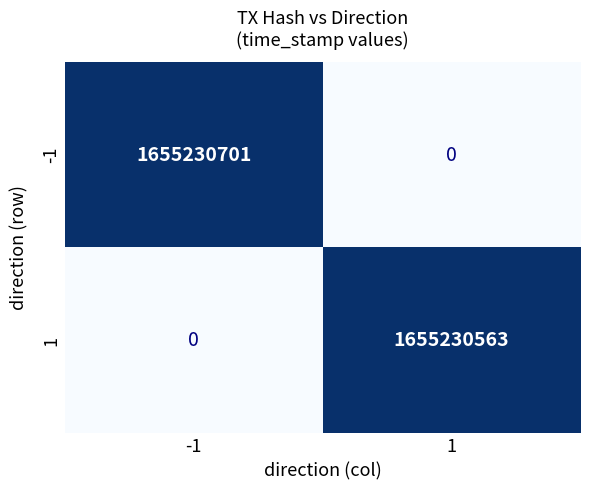

What is the difference between the highest and lowest values at -1?

1655230701